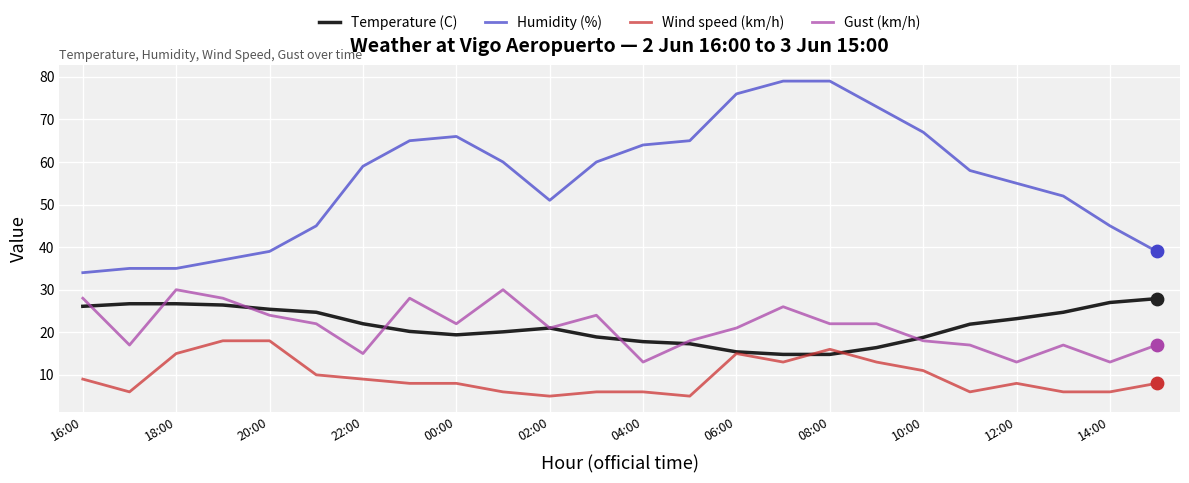

What are all the series names shown in the legend?

Temperature (C), Humidity (%), Wind speed (km/h), Gust (km/h)